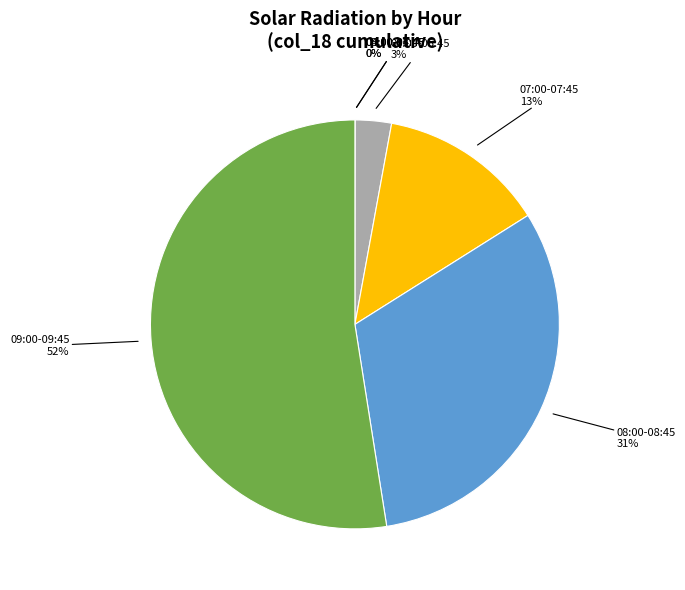

Is the sum of 07:00-07:45 and 09:00-09:45 greater than half?

Yes